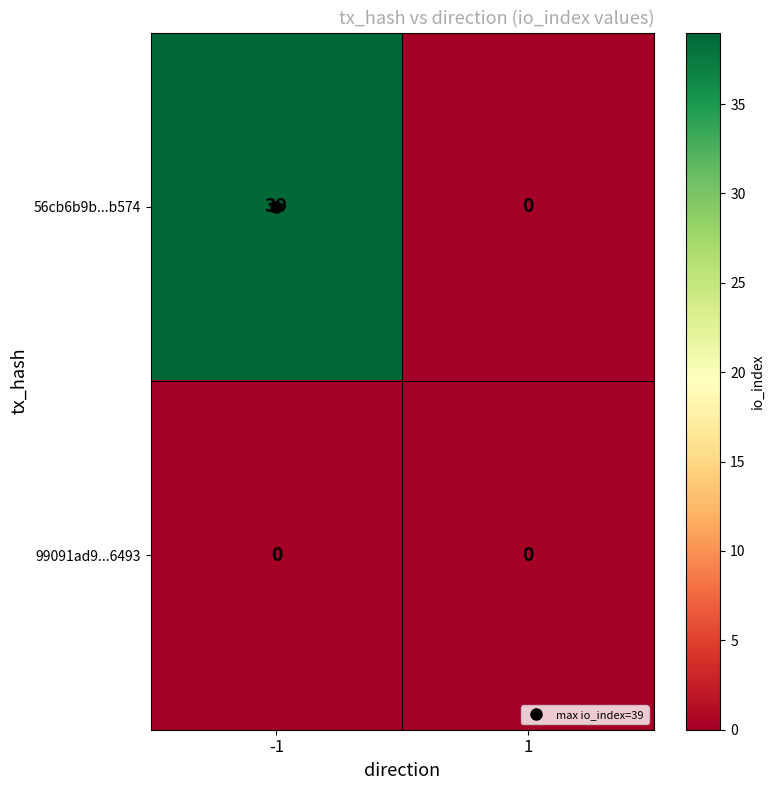

How many values in the 56cb6b9b...b574 series are below 39?

1